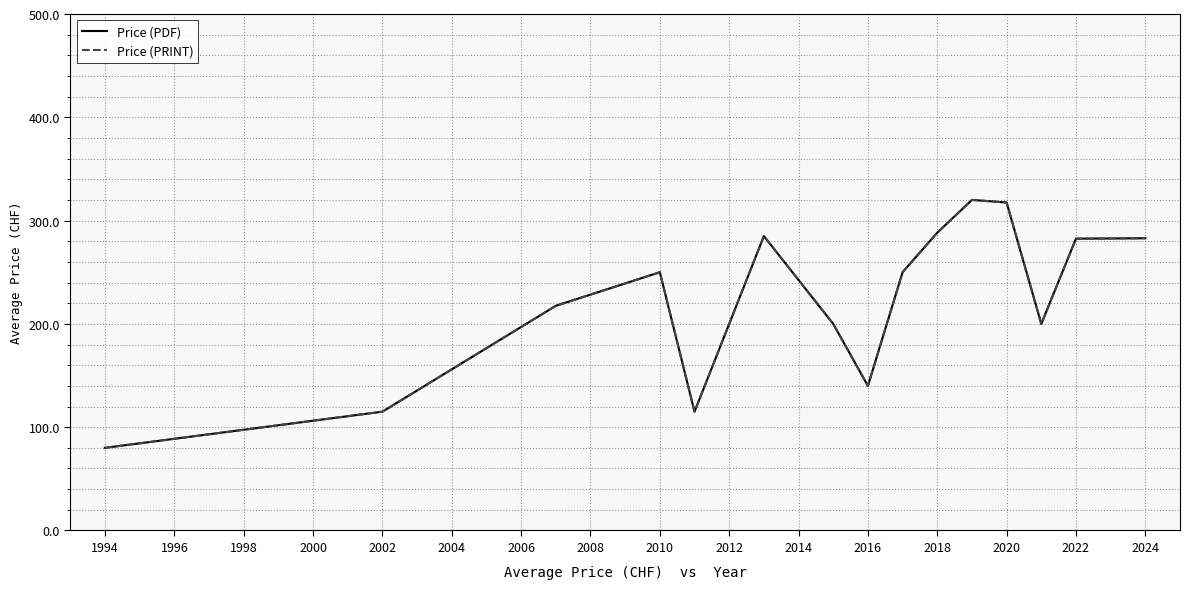

True or false: Price (PRINT) and Price (PDF) intersect in this chart.

False